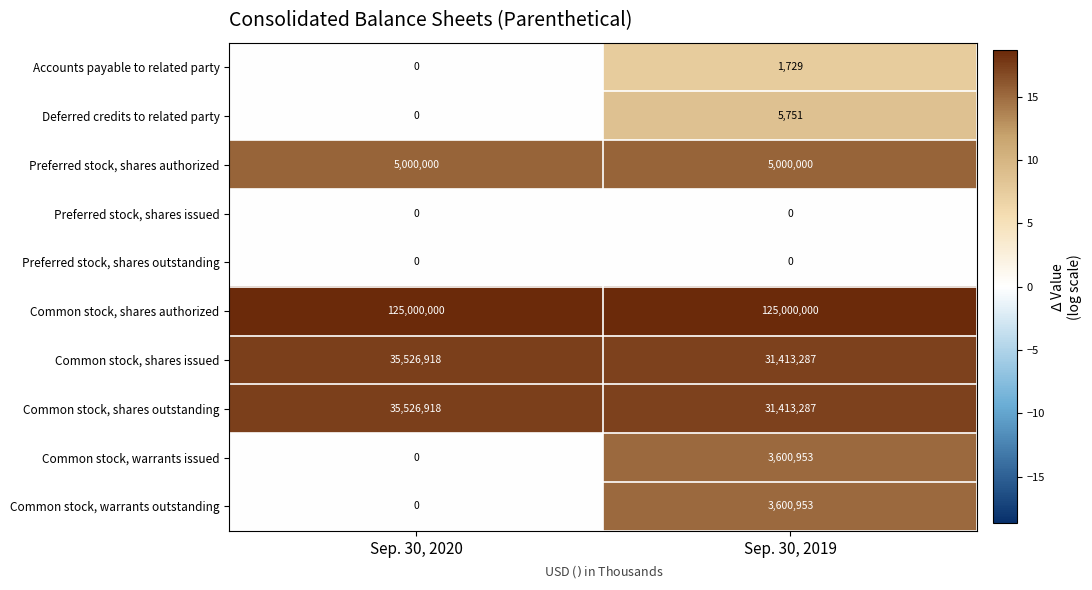

At how many categories does at least one series exceed 6?

2